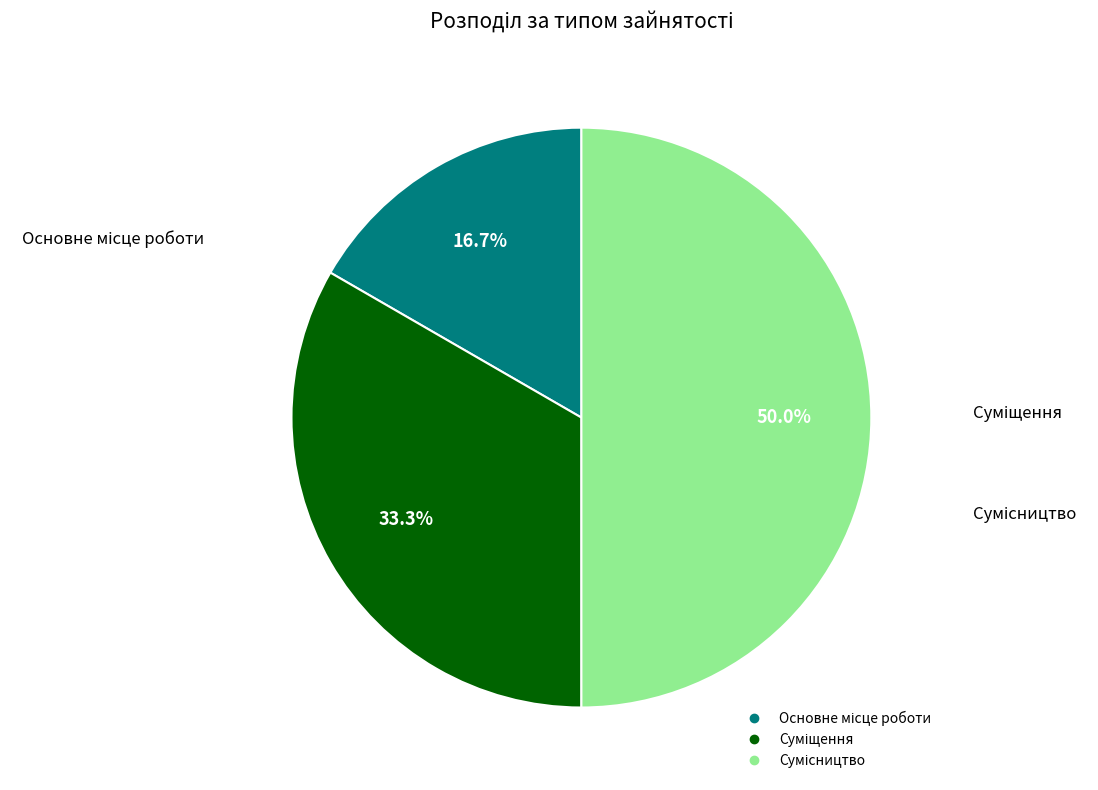

How many segments does this pie chart have?

3